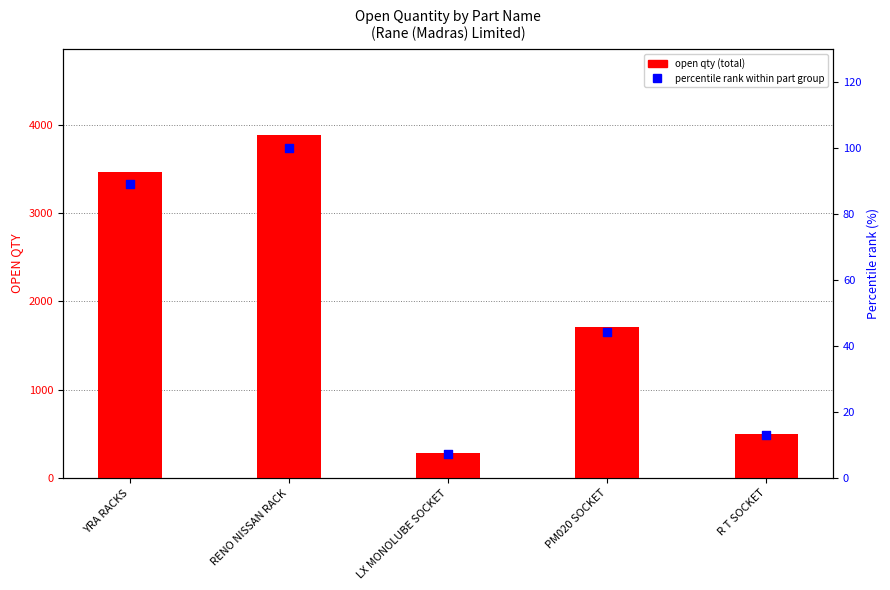

At which category is the sum across all series the highest?

RENO NISSAN RACK